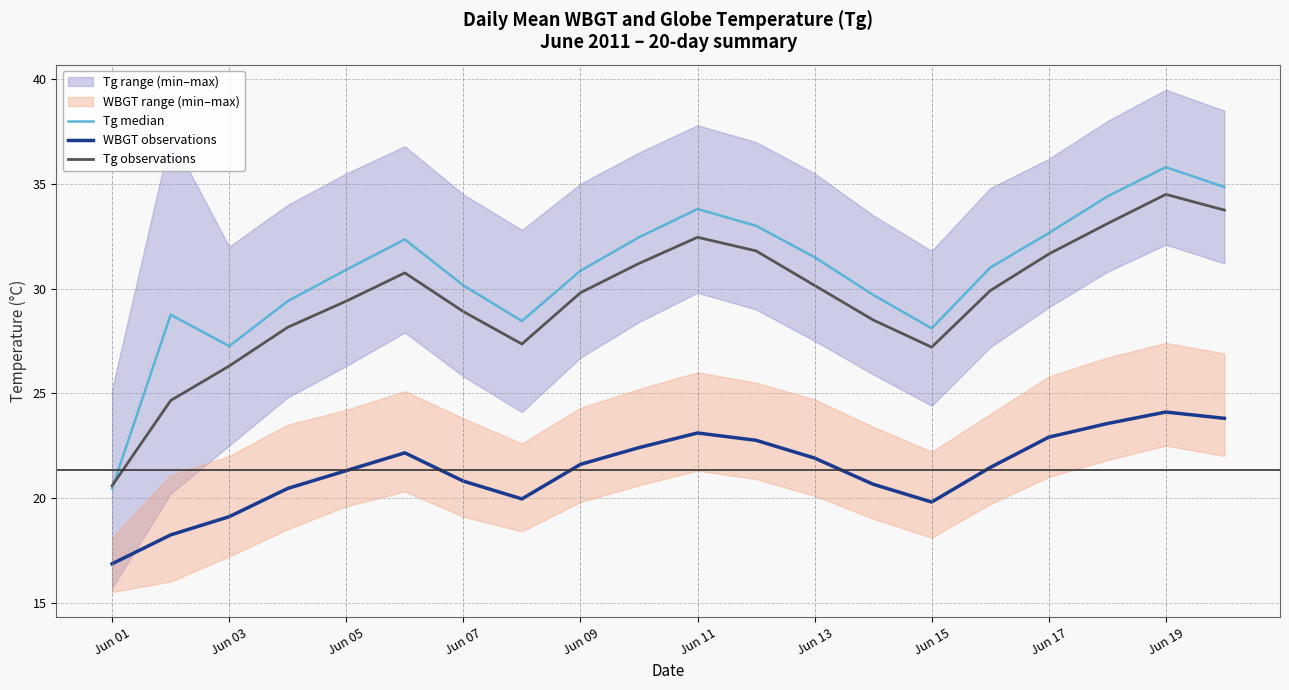

Is it true that Tg observations equals 27.2 at Jun 15?

True